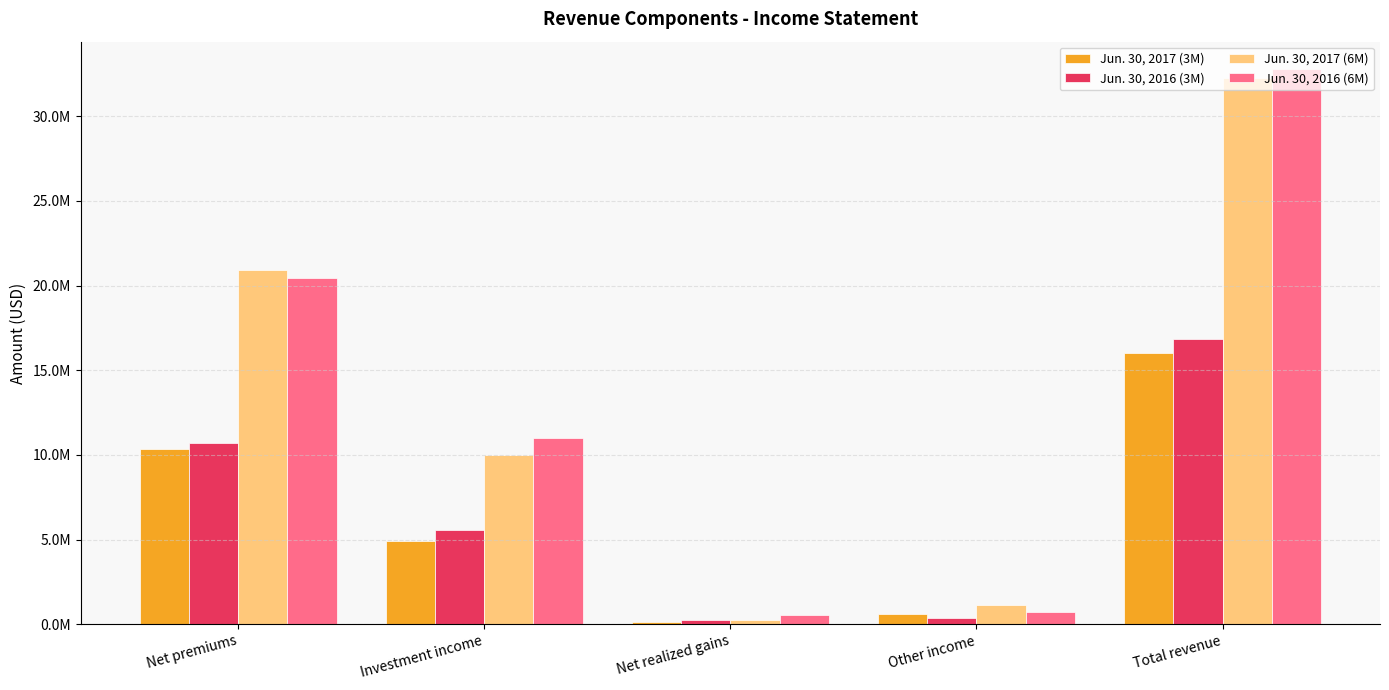

What is the spread (max minus min) of values at Net realized gains?

431731